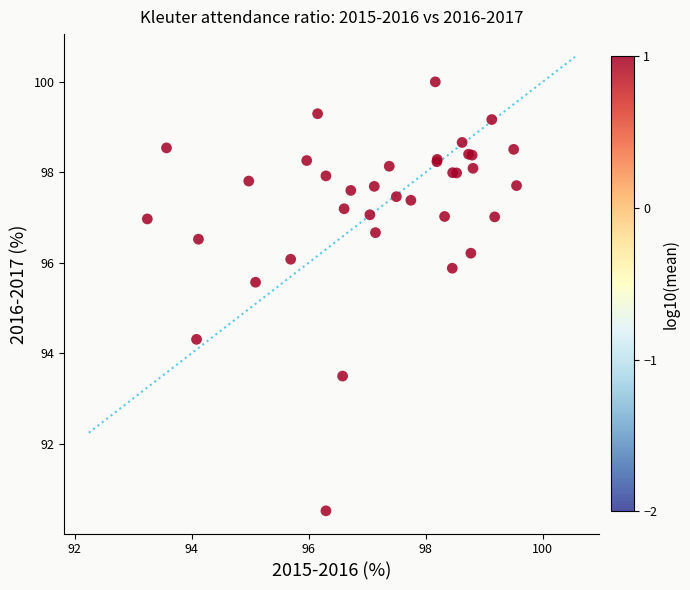

What Y value in the scatter plot is closest to 95?

95.6